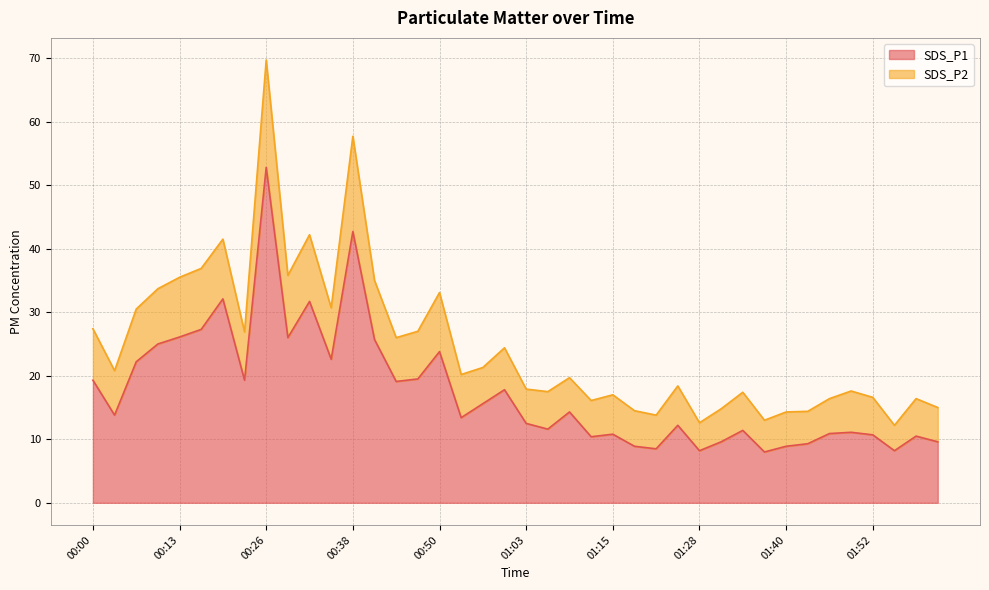

True or false: SDS_P2 and SDS_P1 intersect in this chart.

False